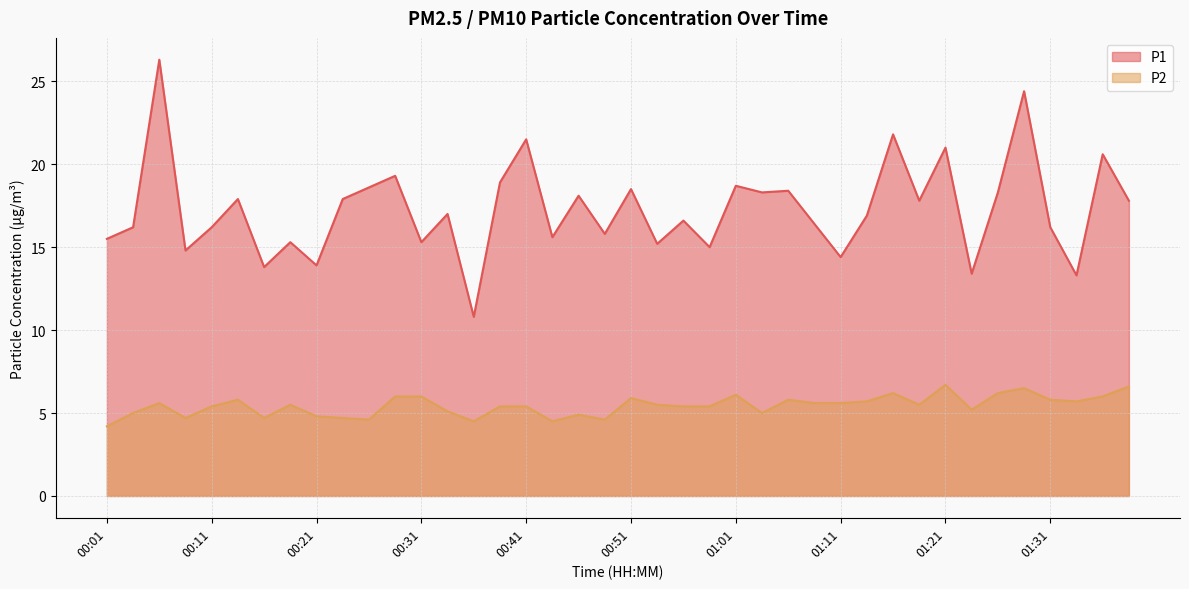

What is the value of the P2 point at the 36th from the left?

6.5